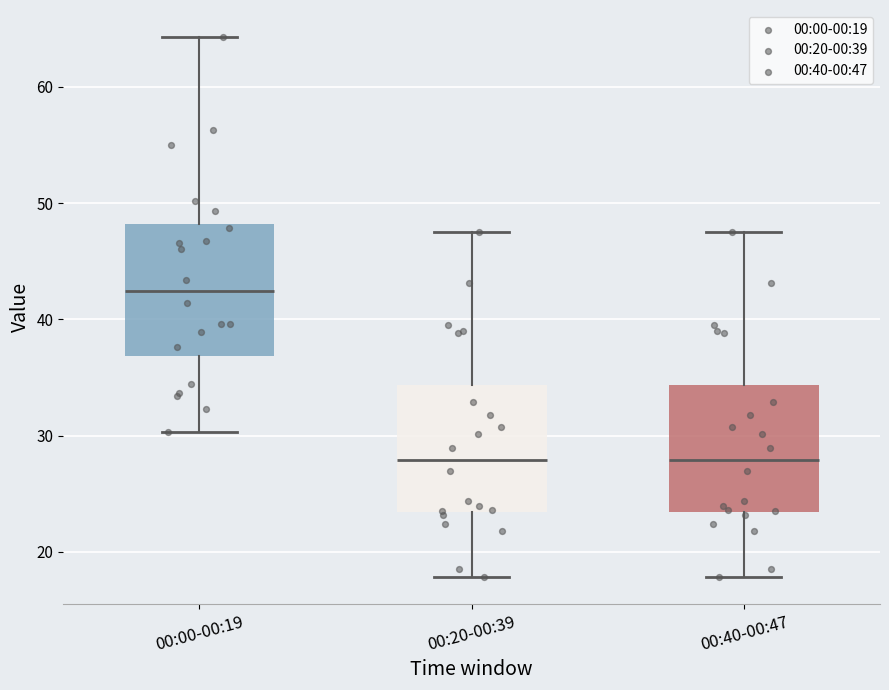

Reading left to right, transcribe this box plot: for each box, give where its median line is, the range the box spans, and where its two whiskers end, as read against the y-axis. The values are not printed on the chart, so give them approximately, as read against the axis.

00:00-00:19: median 42, box 37 to 48, whiskers 30 to 64
00:20-00:39: median 28, box 23 to 34, whiskers 18 to 48
00:40-00:47: median 28, box 23 to 34, whiskers 18 to 48